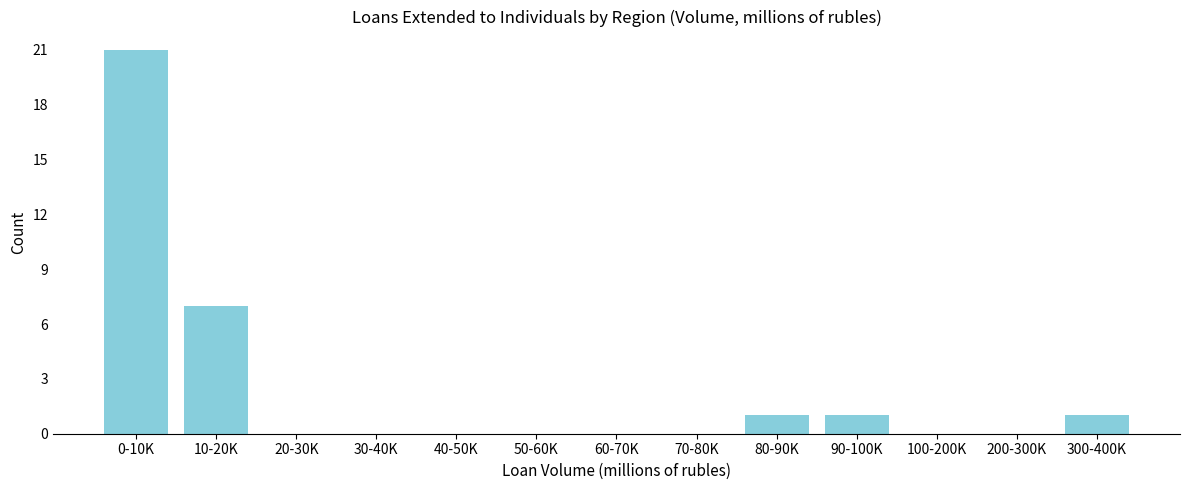

Reading left to right, list all the values displayed in this chart.

0-10K=21	10-20K=7	20-30K=0	30-40K=0	40-50K=0	50-60K=0	60-70K=0	70-80K=0	80-90K=1	90-100K=1	100-200K=0	200-300K=0	300-400K=1